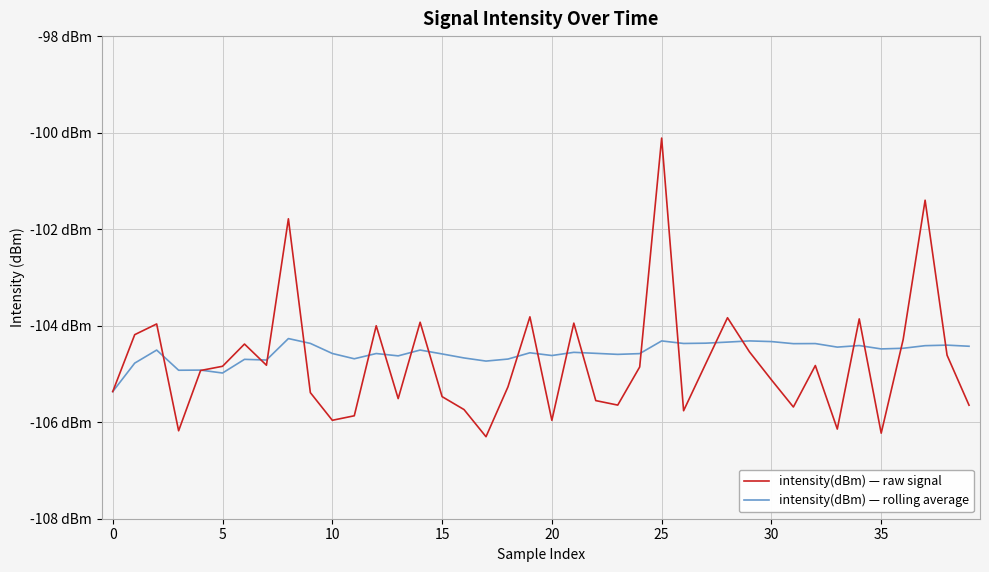

What are all the series names shown in the legend?

intensity(dBm) — raw signal, intensity(dBm) — rolling average